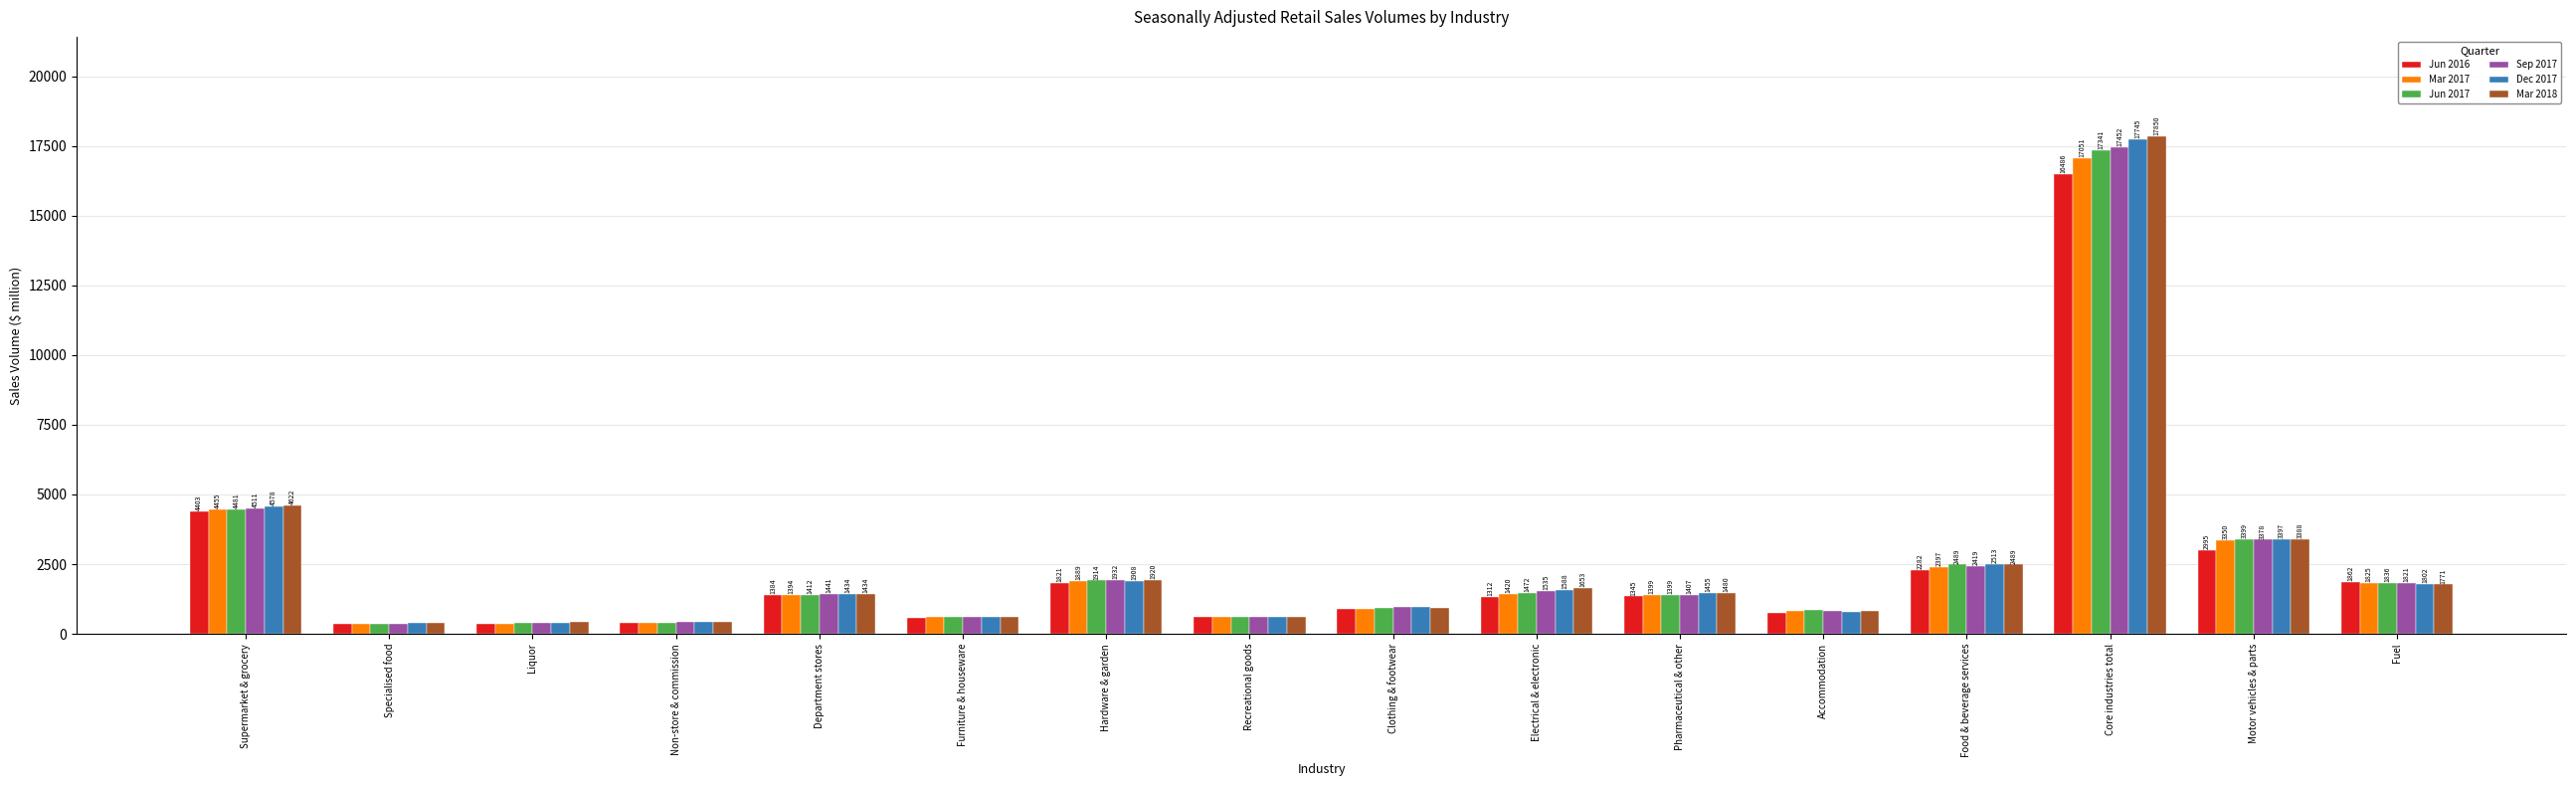

Is it true that Jun 2017 equals 897 at Food & beverage services?

False